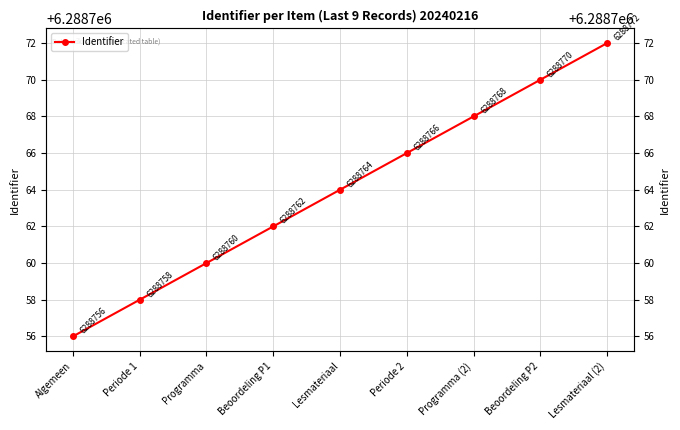

True or false: the data has more than 1 interior local peaks.

False